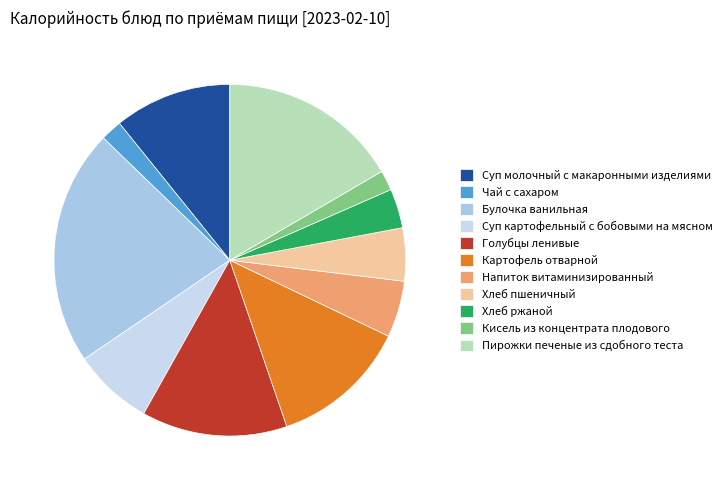

How many segments does this pie chart have?

11